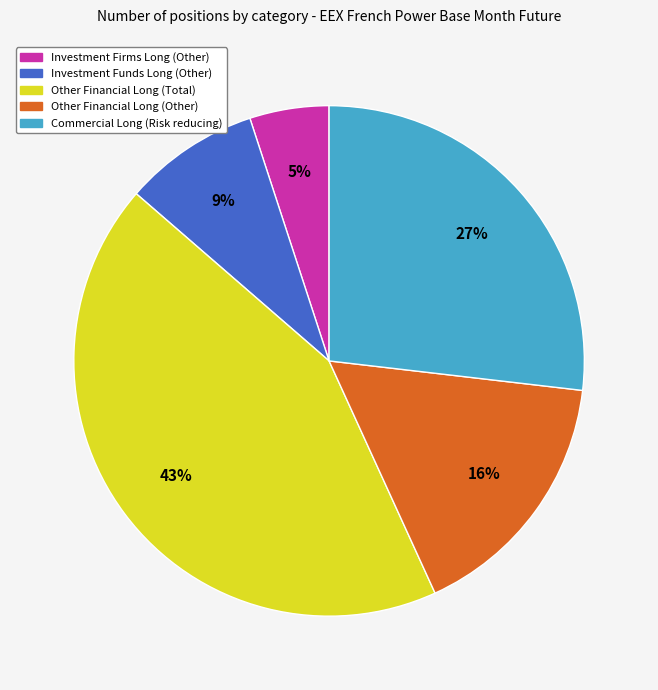

Is the sum of Commercial Long (Risk reducing) and Other Financial Long (Other) greater than half?

No